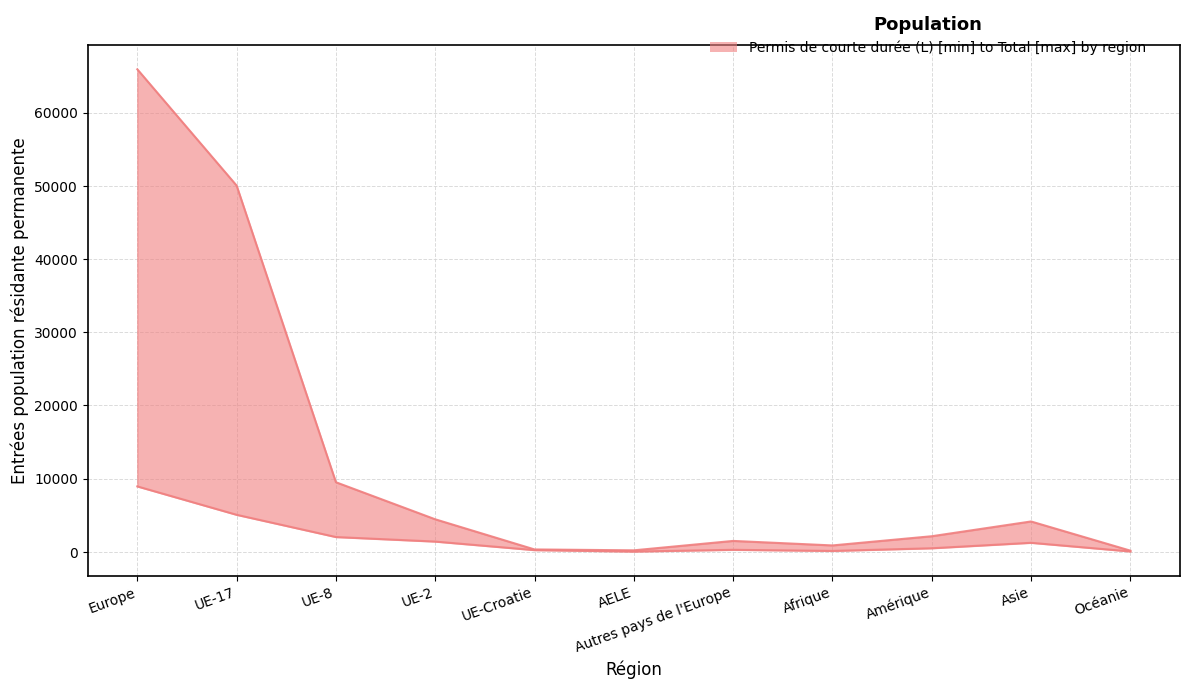

The lower series shows 8920 at Europe. True or false?

True